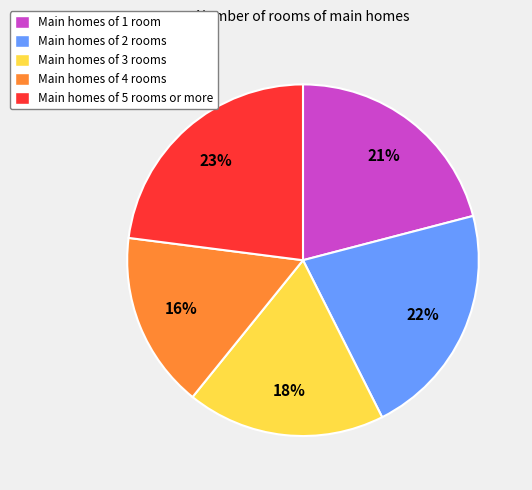

How many slices are in this pie chart?

5